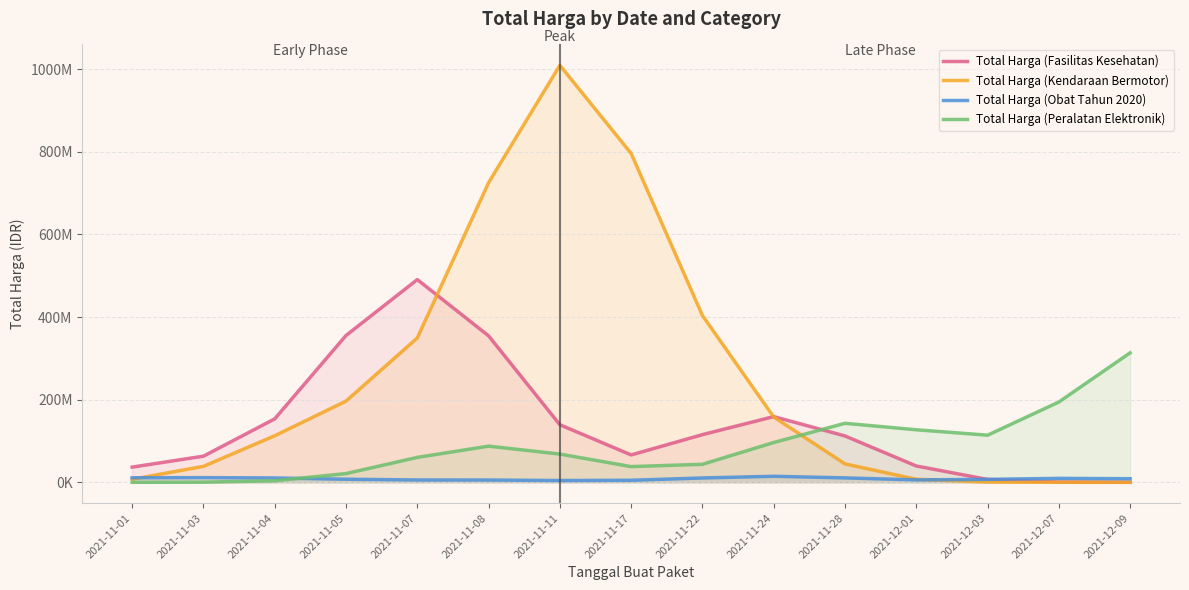

At which category is the sum across all series the highest?

2021-11-11